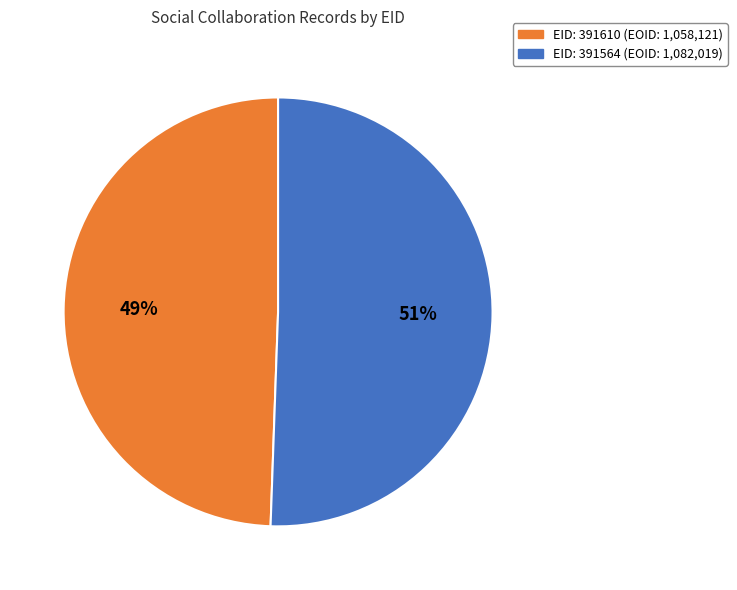

Does any single category account for the majority?

Yes